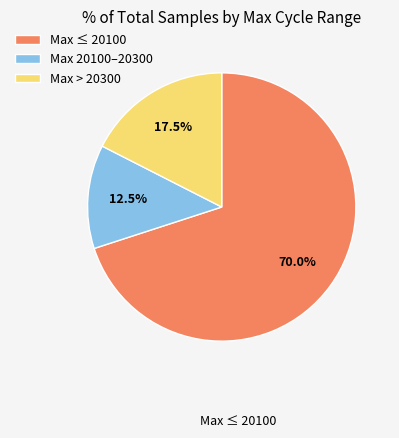

How much of the chart is everything except Max ≤ 20100?

30.0%